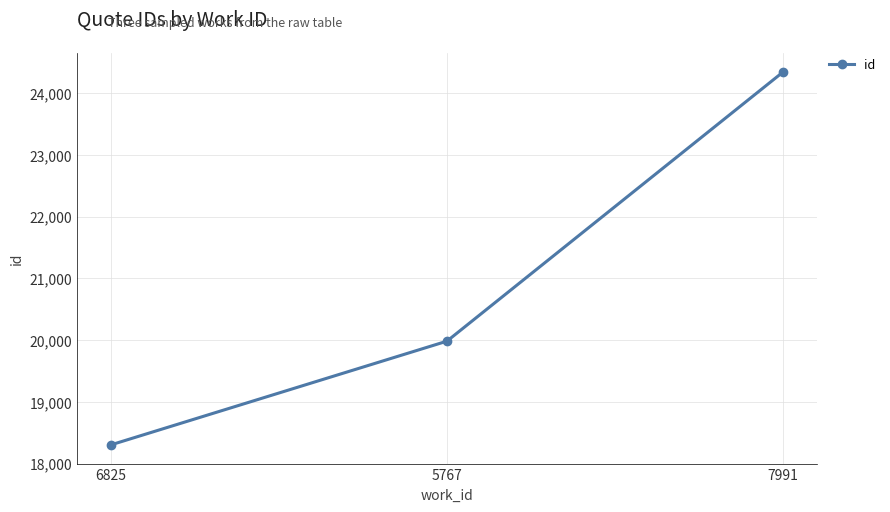

Read the value at 5767.

19982